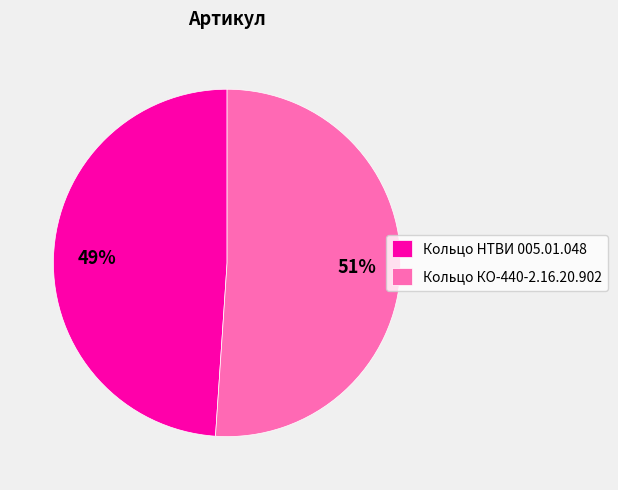

Is it true that Кольцо НТВИ 005.01.048 is 59% of the pie?

False